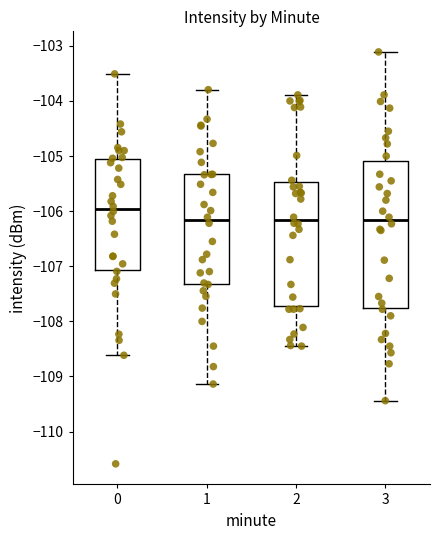

Comparing the boxes themselves (not the whiskers), which one is the tallest?

3